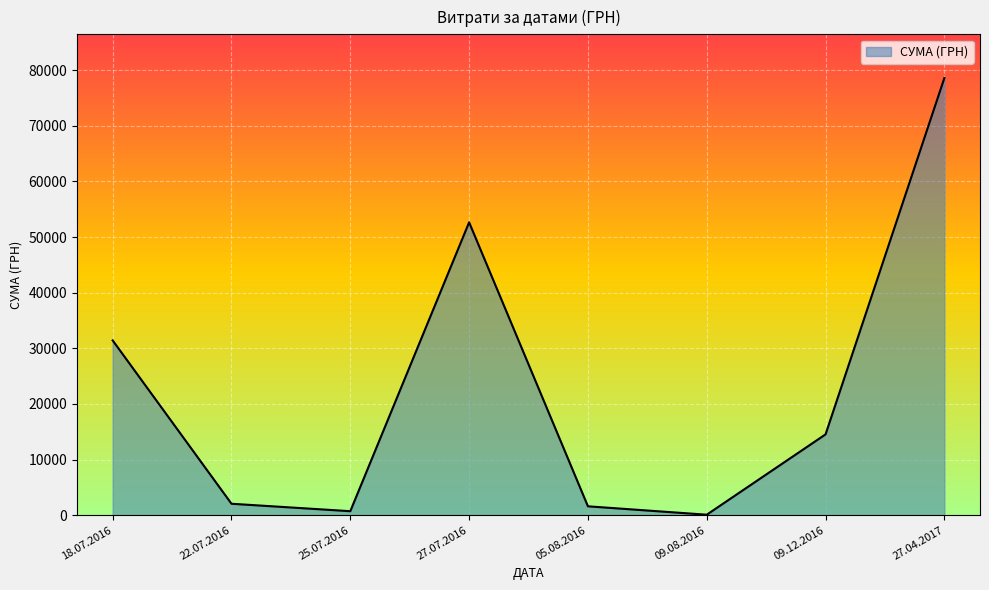

What is the average value?

22708.3